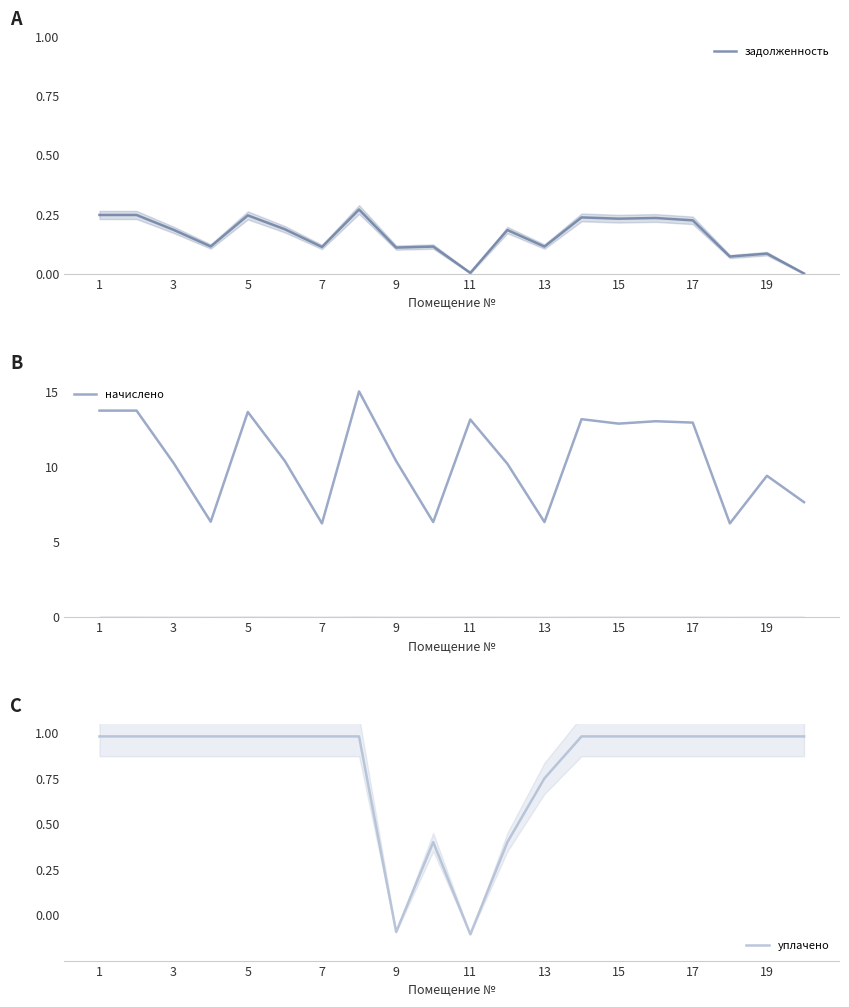

True or false: задолженность has a value of 0.2 at 12.

False